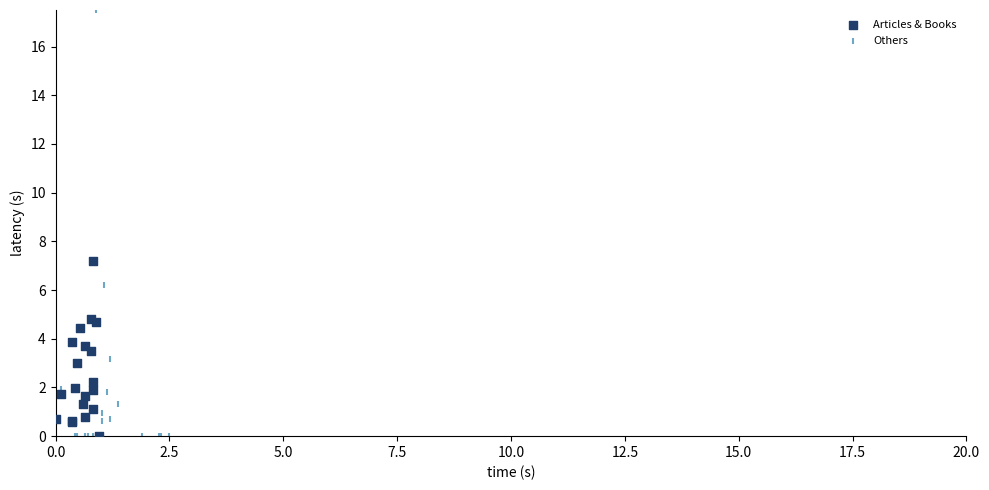

Which series has the largest Y range (max minus min)?

Others